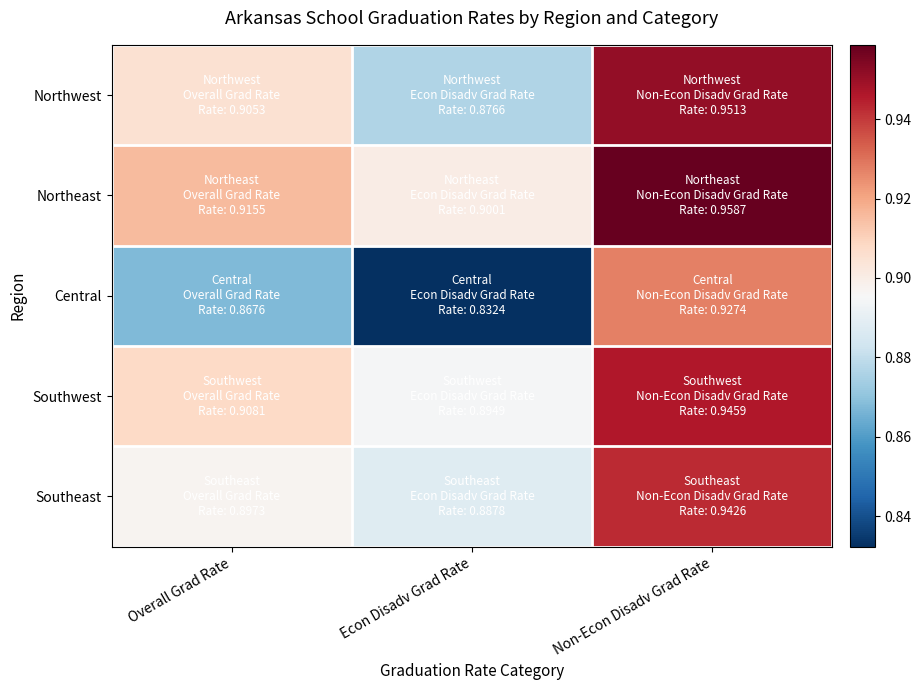

Which series has the largest range (max minus min)?

Central